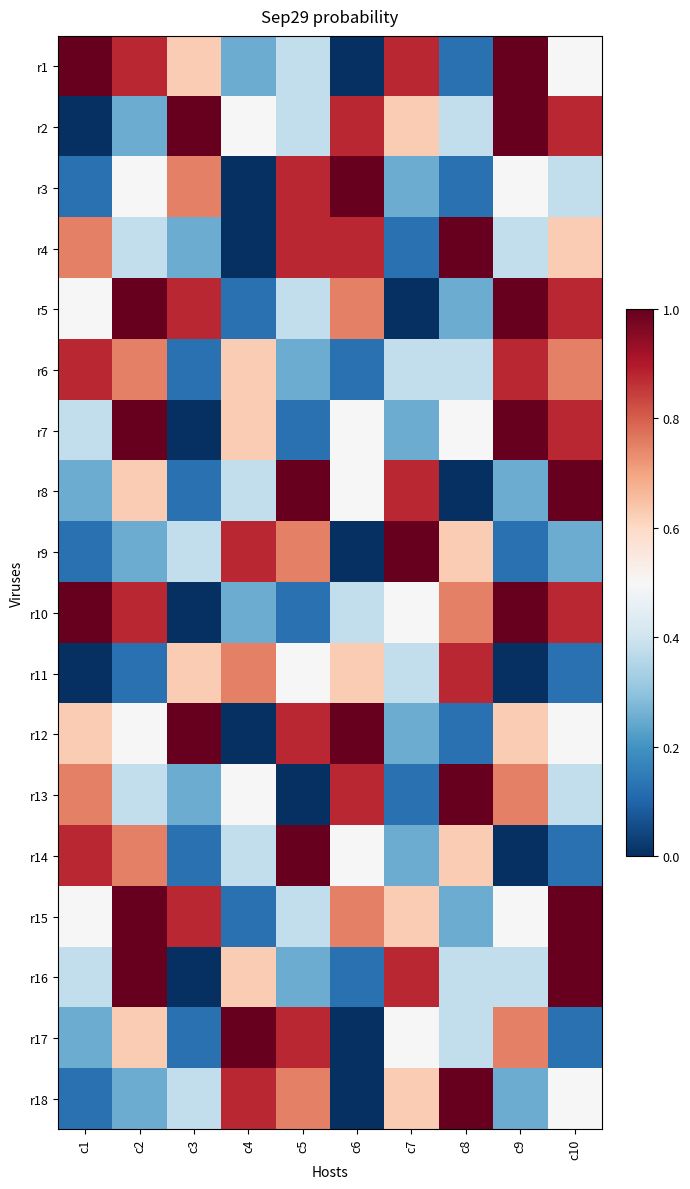

Reading left to right, list all the values displayed in this chart.

r1: c1=1.0	c2=0.9	c3=0.6	c4=0.2	c5=0.4	c6=0.0	c7=0.9	c8=0.1	c9=1.0	c10=0.5
r2: c1=0.0	c2=0.2	c3=1.0	c4=0.5	c5=0.4	c6=0.9	c7=0.6	c8=0.4	c9=1.0	c10=0.9
r3: c1=0.1	c2=0.5	c3=0.8	c4=0.0	c5=0.9	c6=1.0	c7=0.2	c8=0.1	c9=0.5	c10=0.4
r4: c1=0.8	c2=0.4	c3=0.2	c4=0.0	c5=0.9	c6=0.9	c7=0.1	c8=1.0	c9=0.4	c10=0.6
r5: c1=0.5	c2=1.0	c3=0.9	c4=0.1	c5=0.4	c6=0.8	c7=0.0	c8=0.2	c9=1.0	c10=0.9
r6: c1=0.9	c2=0.8	c3=0.1	c4=0.6	c5=0.2	c6=0.1	c7=0.4	c8=0.4	c9=0.9	c10=0.8
r7: c1=0.4	c2=1.0	c3=0.0	c4=0.6	c5=0.1	c6=0.5	c7=0.2	c8=0.5	c9=1.0	c10=0.9
r8: c1=0.2	c2=0.6	c3=0.1	c4=0.4	c5=1.0	c6=0.5	c7=0.9	c8=0.0	c9=0.2	c10=1.0
r9: c1=0.1	c2=0.2	c3=0.4	c4=0.9	c5=0.8	c6=0.0	c7=1.0	c8=0.6	c9=0.1	c10=0.2
r10: c1=1.0	c2=0.9	c3=0.0	c4=0.2	c5=0.1	c6=0.4	c7=0.5	c8=0.8	c9=1.0	c10=0.9
r11: c1=0.0	c2=0.1	c3=0.6	c4=0.8	c5=0.5	c6=0.6	c7=0.4	c8=0.9	c9=0.0	c10=0.1
r12: c1=0.6	c2=0.5	c3=1.0	c4=0.0	c5=0.9	c6=1.0	c7=0.2	c8=0.1	c9=0.6	c10=0.5
r13: c1=0.8	c2=0.4	c3=0.2	c4=0.5	c5=0.0	c6=0.9	c7=0.1	c8=1.0	c9=0.8	c10=0.4
r14: c1=0.9	c2=0.8	c3=0.1	c4=0.4	c5=1.0	c6=0.5	c7=0.2	c8=0.6	c9=0.0	c10=0.1
r15: c1=0.5	c2=1.0	c3=0.9	c4=0.1	c5=0.4	c6=0.8	c7=0.6	c8=0.2	c9=0.5	c10=1.0
r16: c1=0.4	c2=1.0	c3=0.0	c4=0.6	c5=0.2	c6=0.1	c7=0.9	c8=0.4	c9=0.4	c10=1.0
r17: c1=0.2	c2=0.6	c3=0.1	c4=1.0	c5=0.9	c6=0.0	c7=0.5	c8=0.4	c9=0.8	c10=0.1
r18: c1=0.1	c2=0.2	c3=0.4	c4=0.9	c5=0.8	c6=0.0	c7=0.6	c8=1.0	c9=0.2	c10=0.5